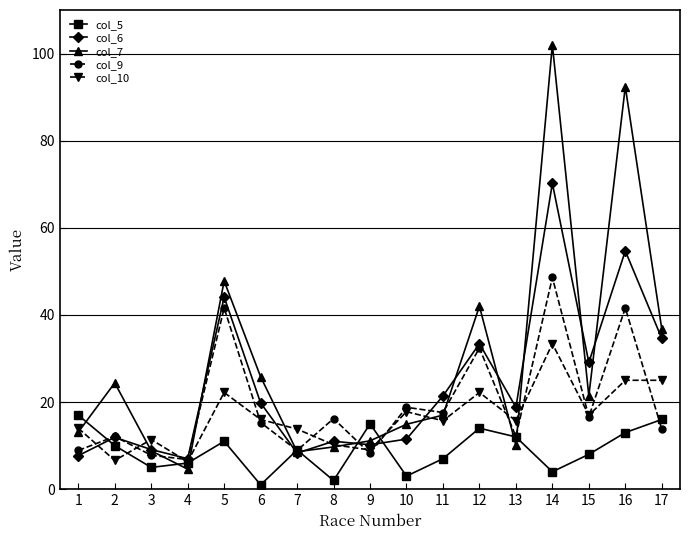

At which category does col_6 reach its first local valley?

4